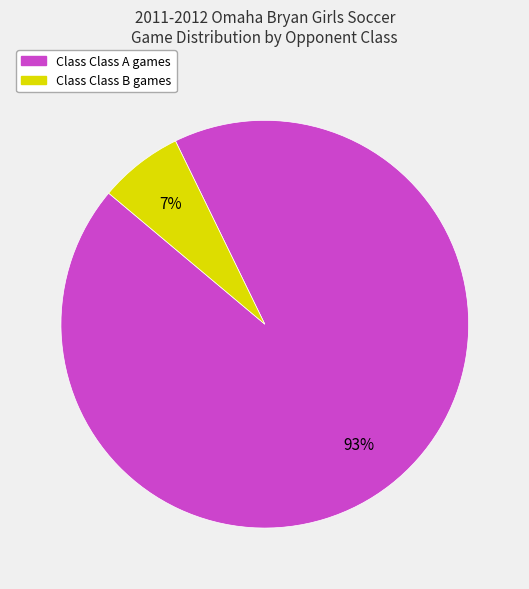

Is there any slice that represents more than half of the pie?

Yes